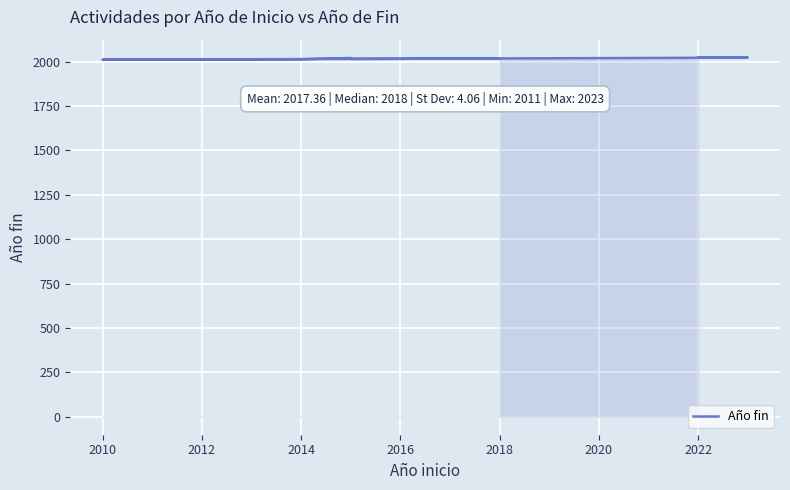

What is the label of the 2nd point from the left?

2018